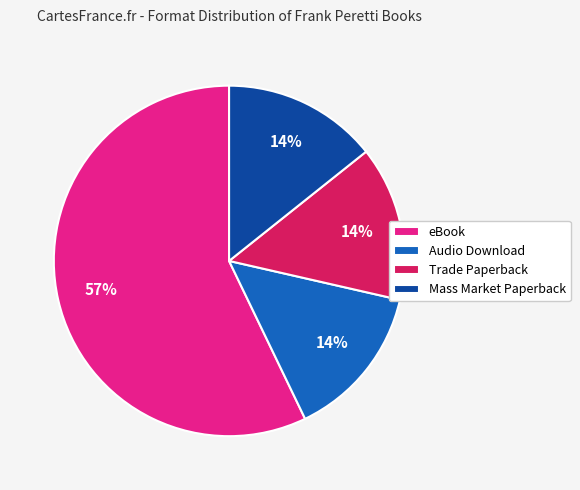

Between eBook and Audio Download, which is larger?

eBook